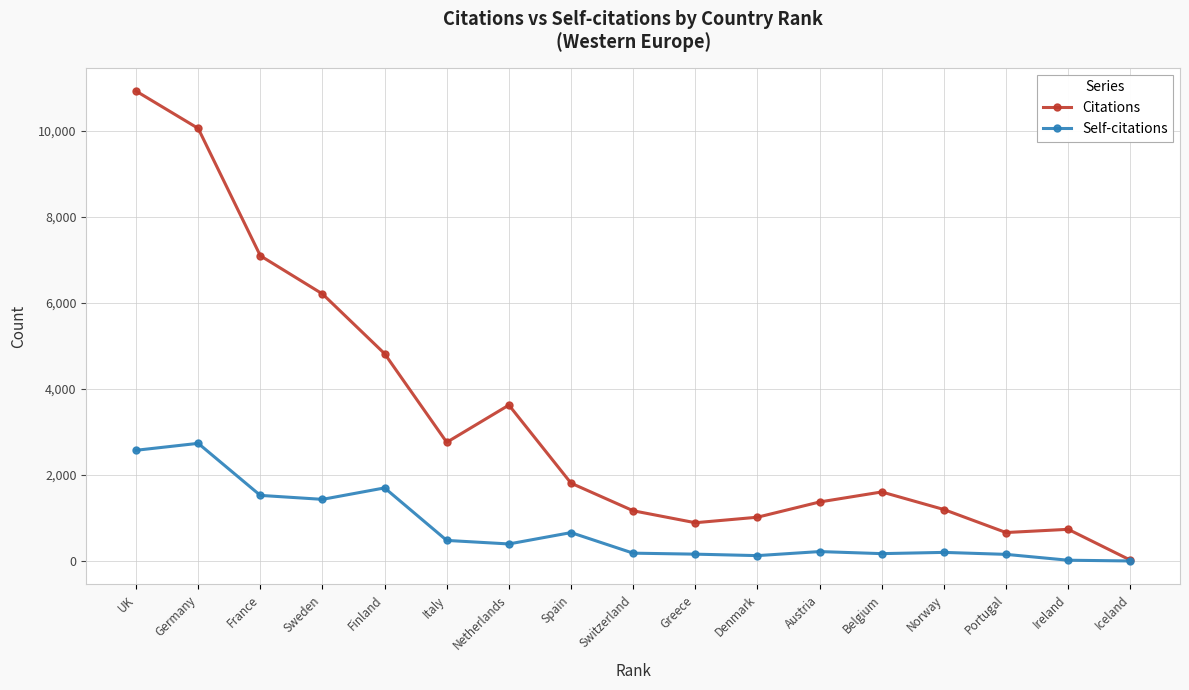

List the series in order of their overall mean, lowest first.

Self-citations, Citations